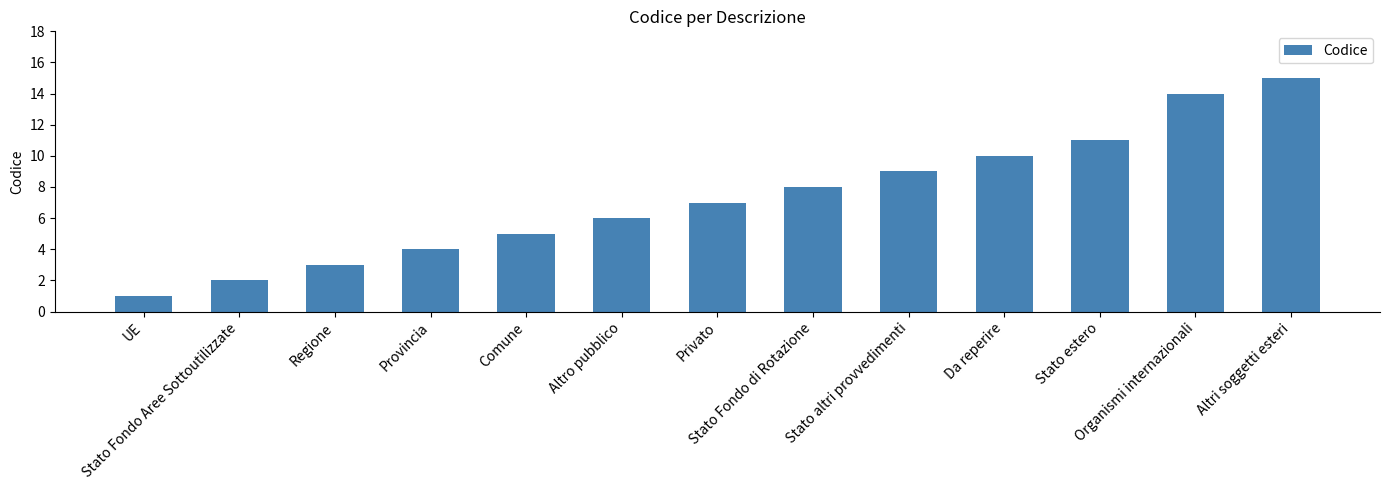

What is the change in value from Privato to Da reperire?

+3